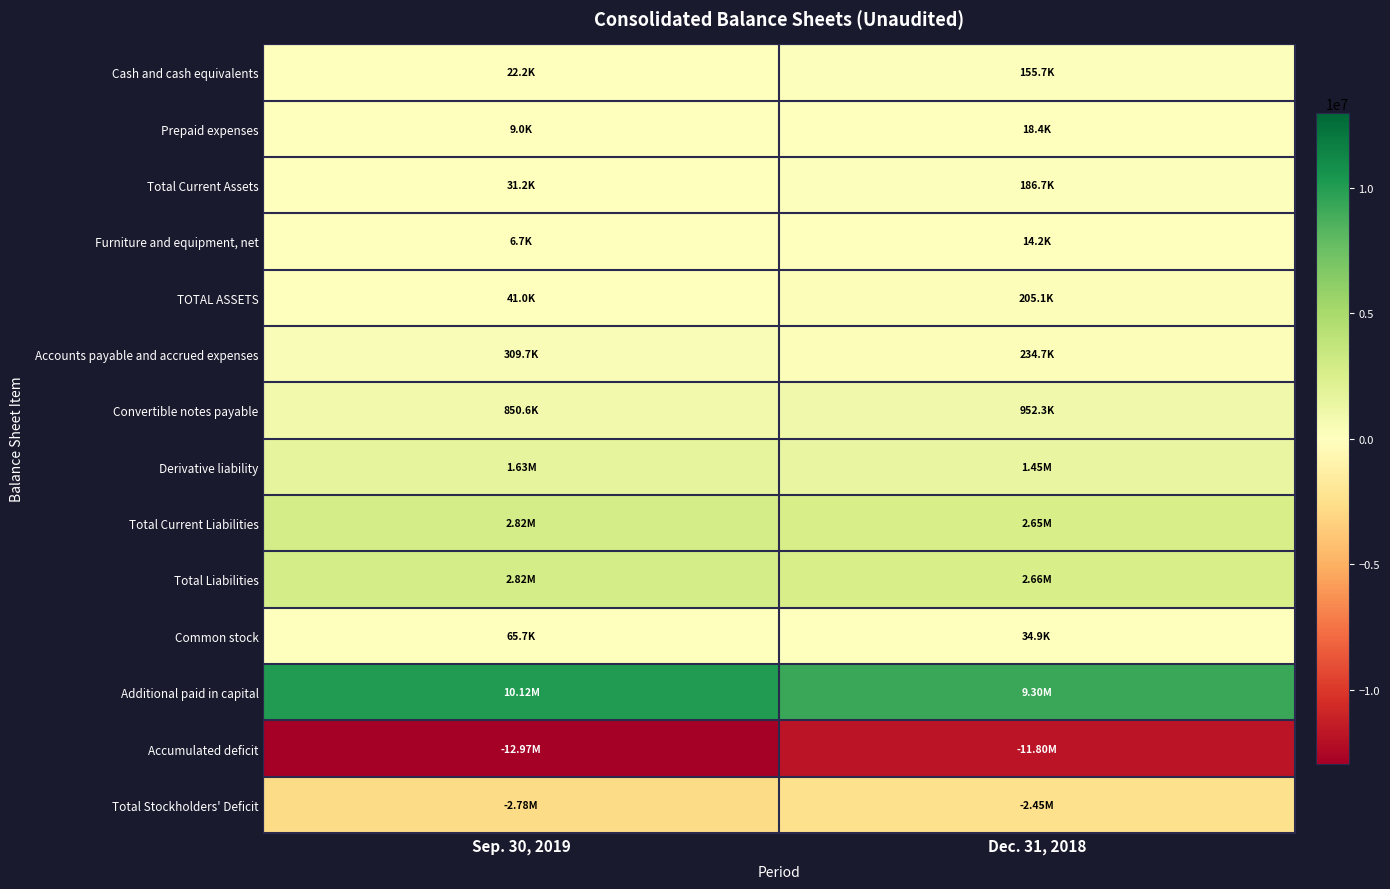

Which category has the highest value across all series?

Sep. 30, 2019